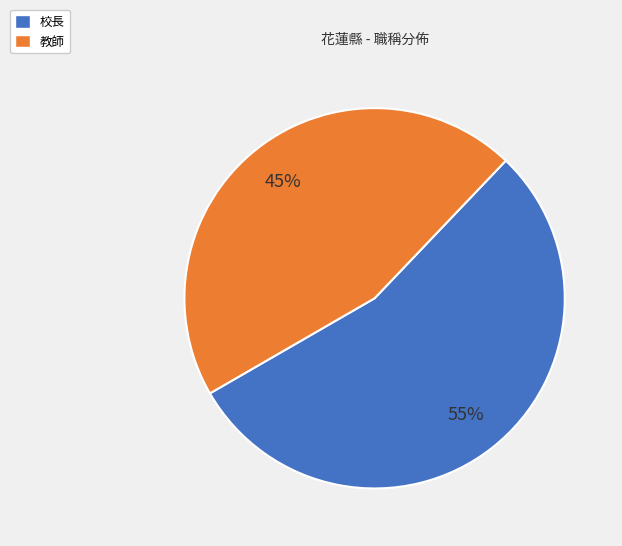

Is the sum of 校長 and 教師 greater than half?

Yes